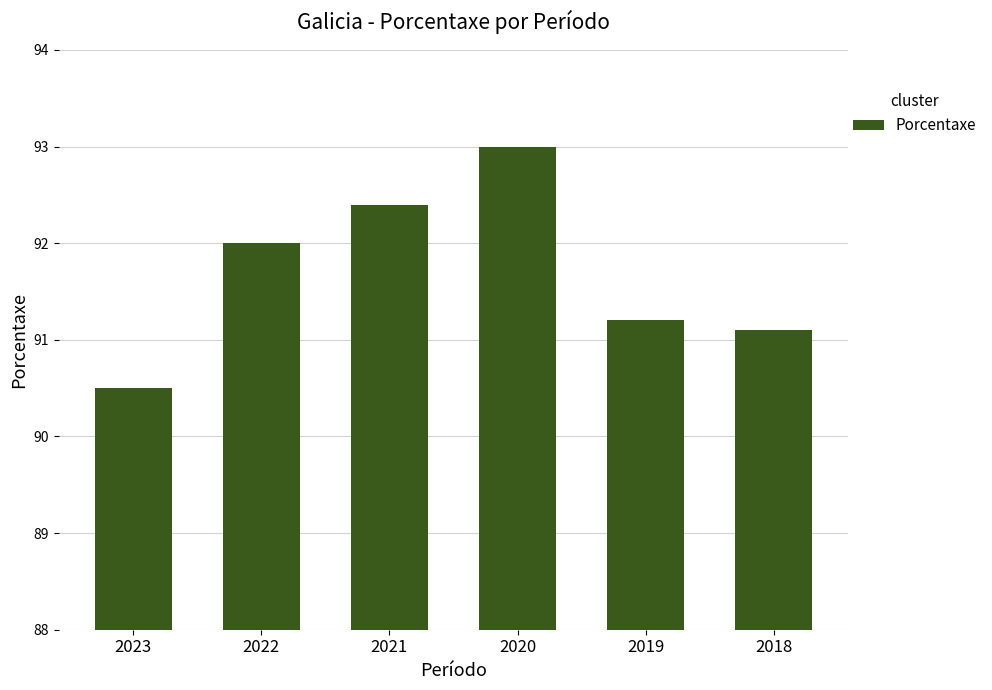

What is the smallest value displayed?

90.5